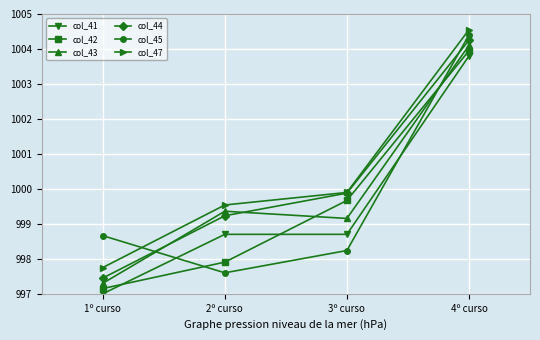

What is the difference between the maximum and second lowest values in the col_43 series?

4.9